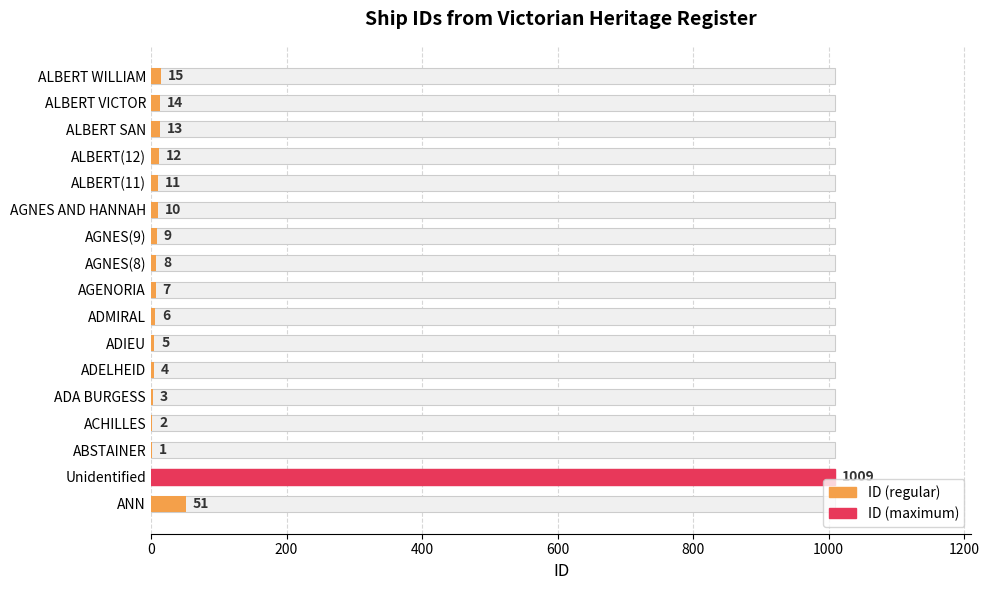

The chart shows a value of 9 at ADIEU. True or false?

False